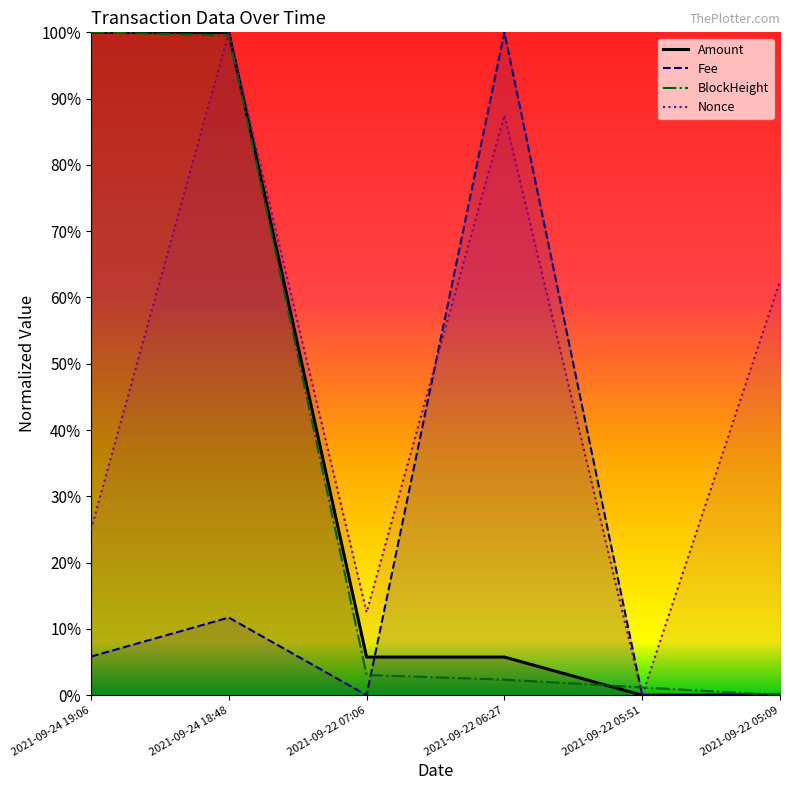

Which series has the widest spread of values?

Amount